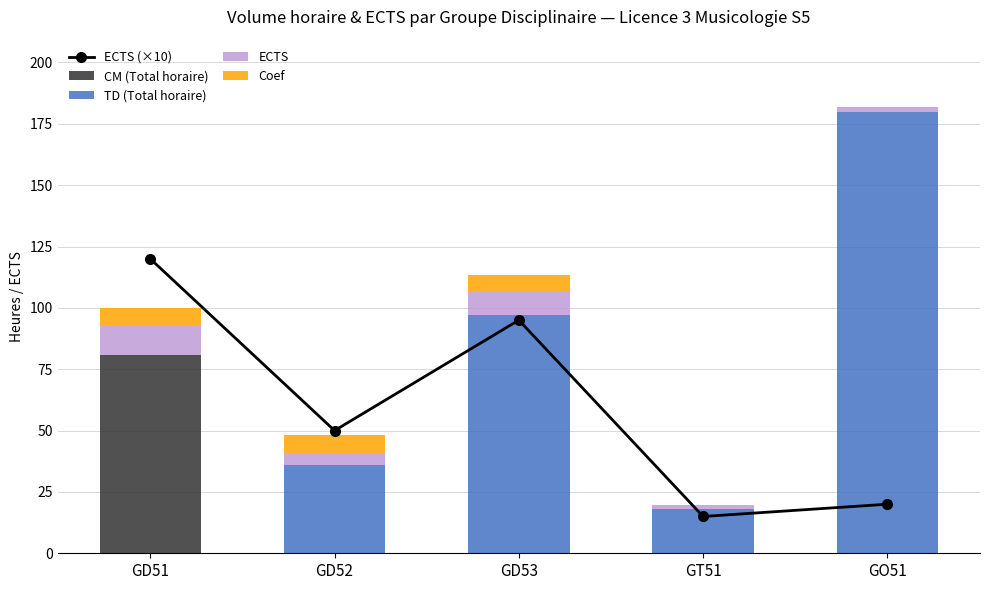

What is the label of the 1st bar from the left?

GD51